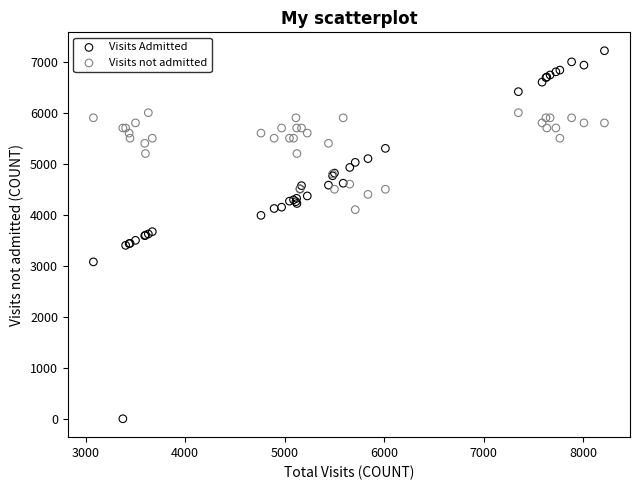

Which series contains the lowest Y value?

Visits Admitted